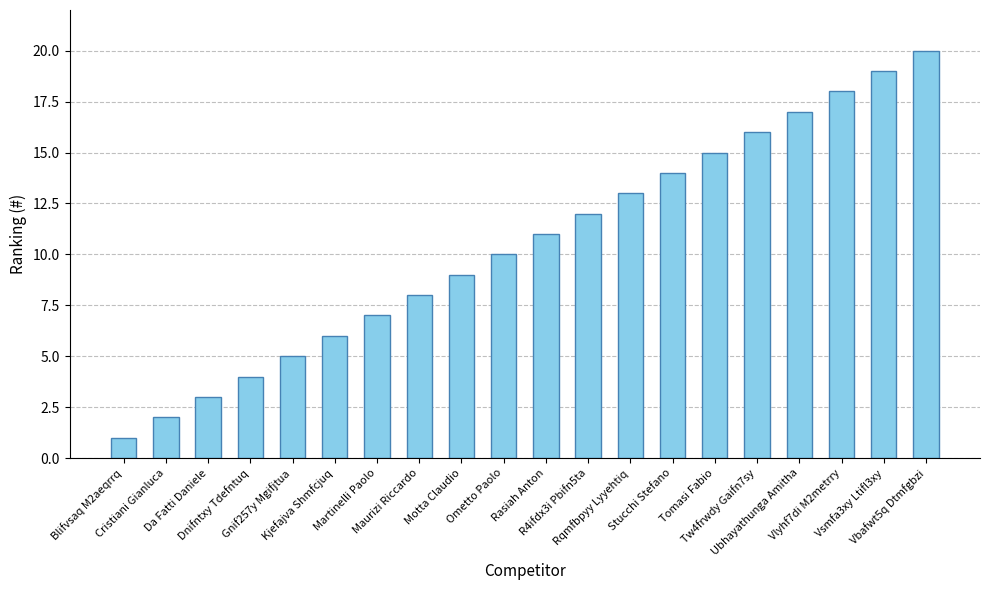

Reading right to left, what are all the values shown in this chart?

20	19	18	17	16	15	14	13	12	11	10	9	8	7	6	5	4	3	2	1